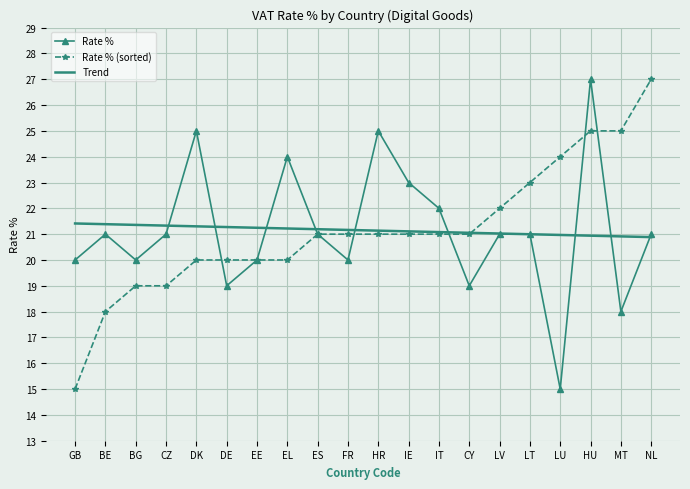

At which category is the sum across all series the highest?

HU